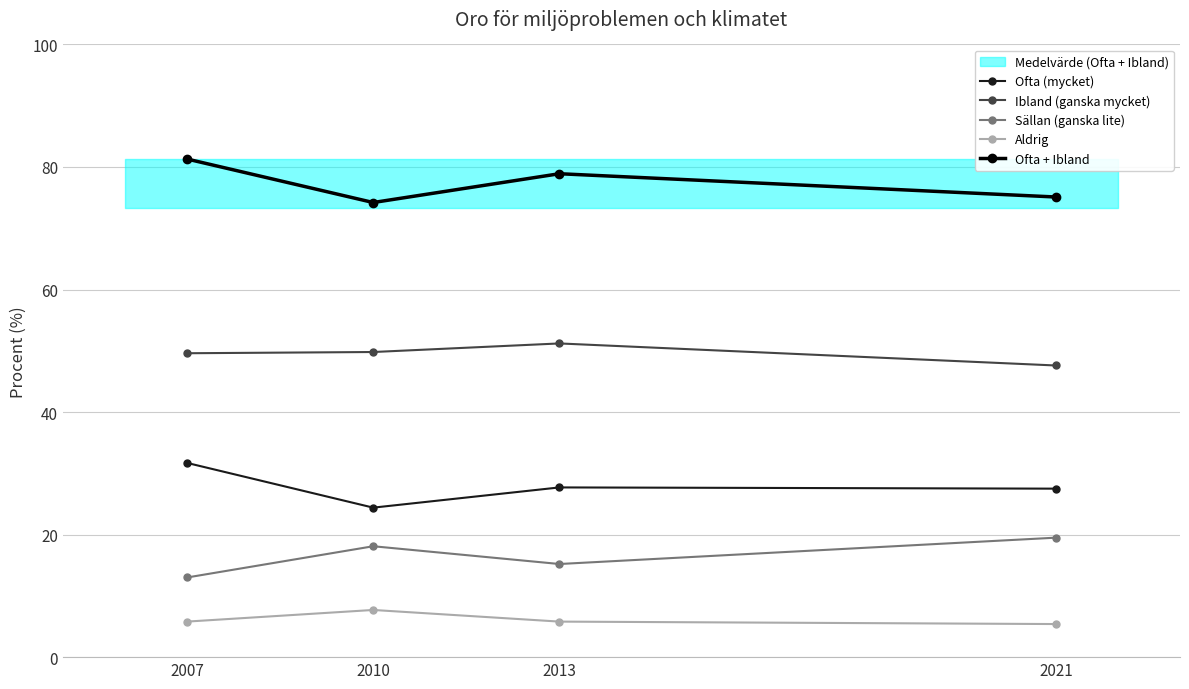

At which label is Ofta (mycket) closest to 28?

2013